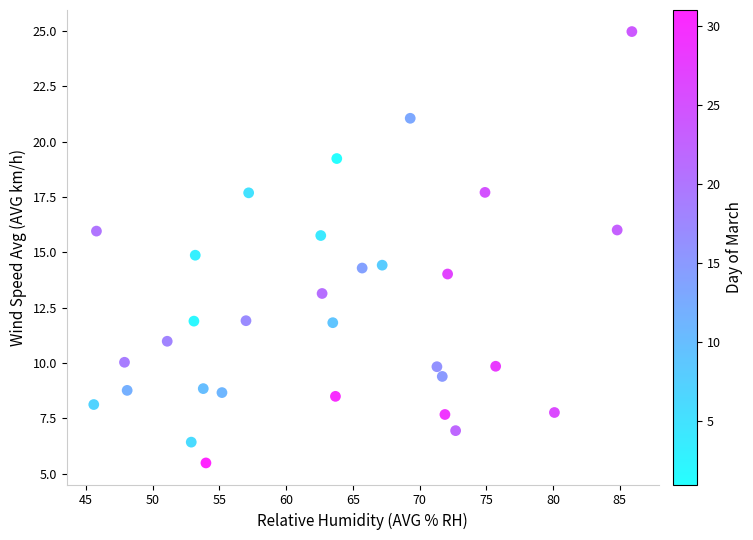

What is the range of X values (max minus min)?

40.3